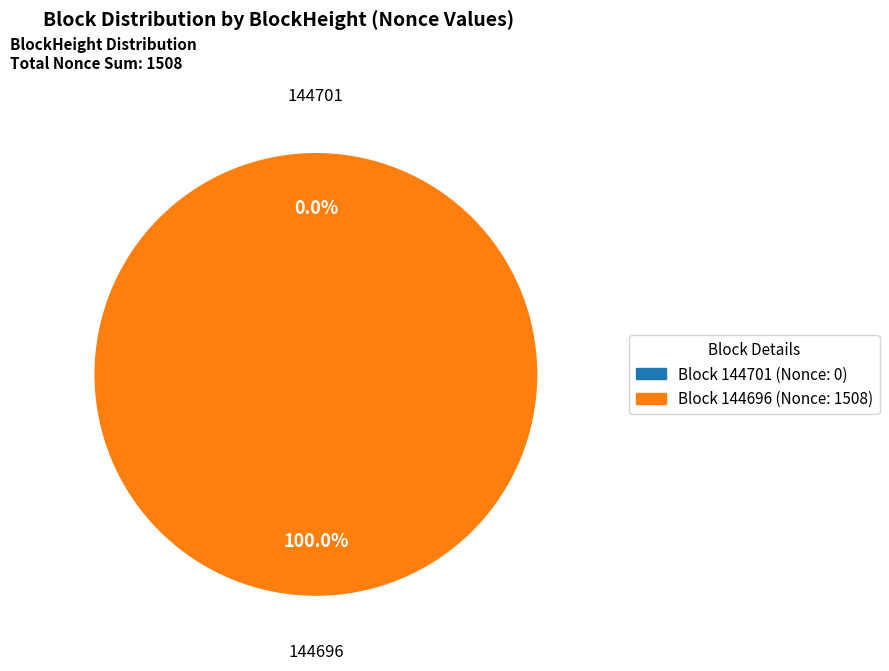

To the nearest percent, what percentage of the pie is 144696?

100%